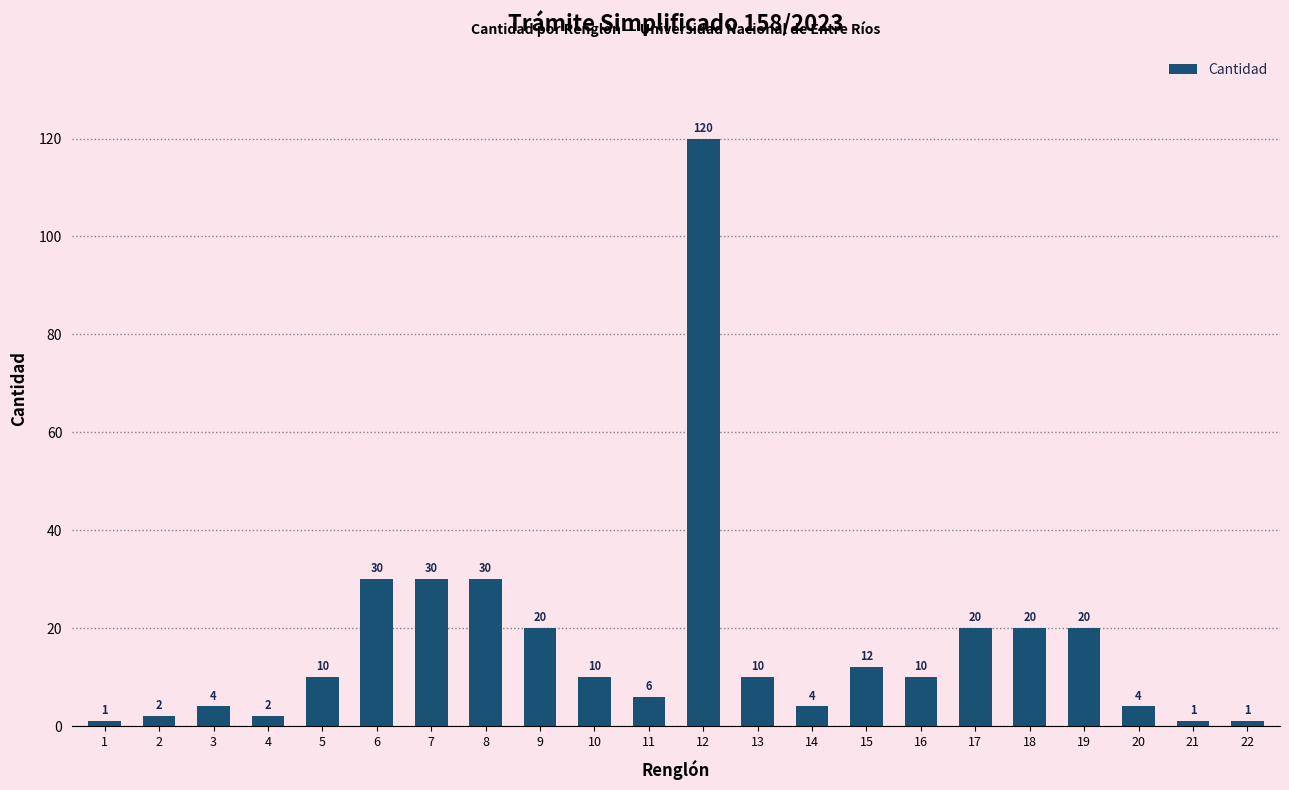

Reading left to right, extract all data points from this chart.

1=1	2=2	3=4	4=2	5=10	6=30	7=30	8=30	9=20	10=10	11=6	12=120	13=10	14=4	15=12	16=10	17=20	18=20	19=20	20=4	21=1	22=1